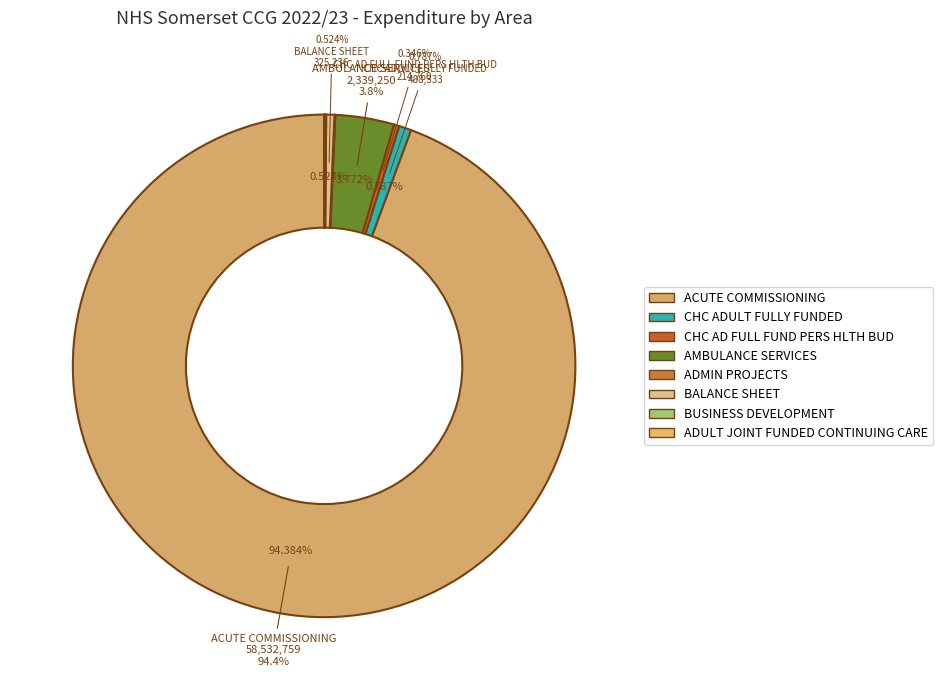

Which category has the biggest portion of the pie?

ACUTE COMMISSIONING